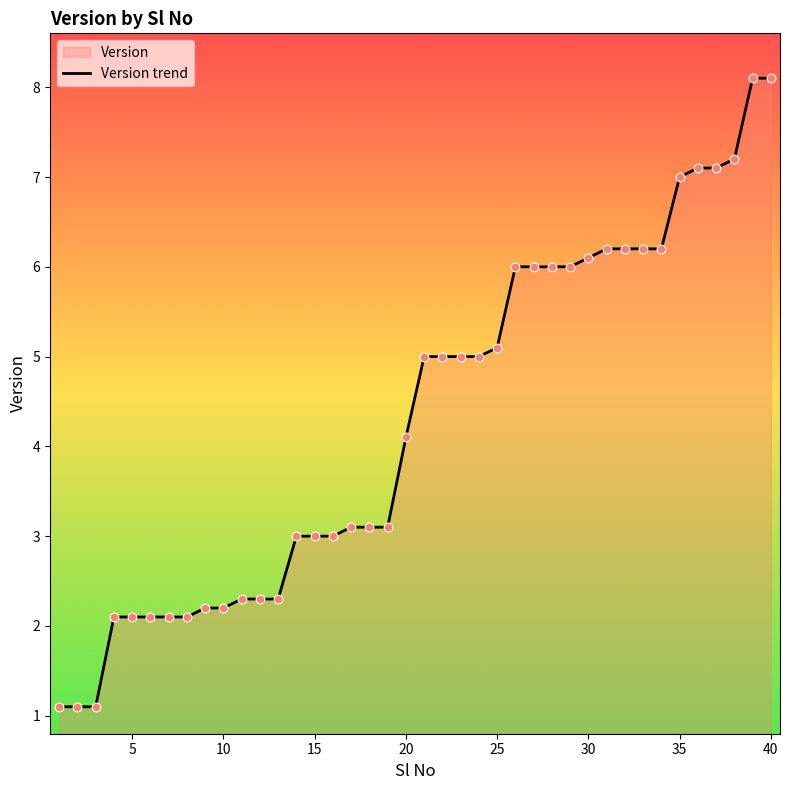

What is the change in value from 1 to 28?

+4.9